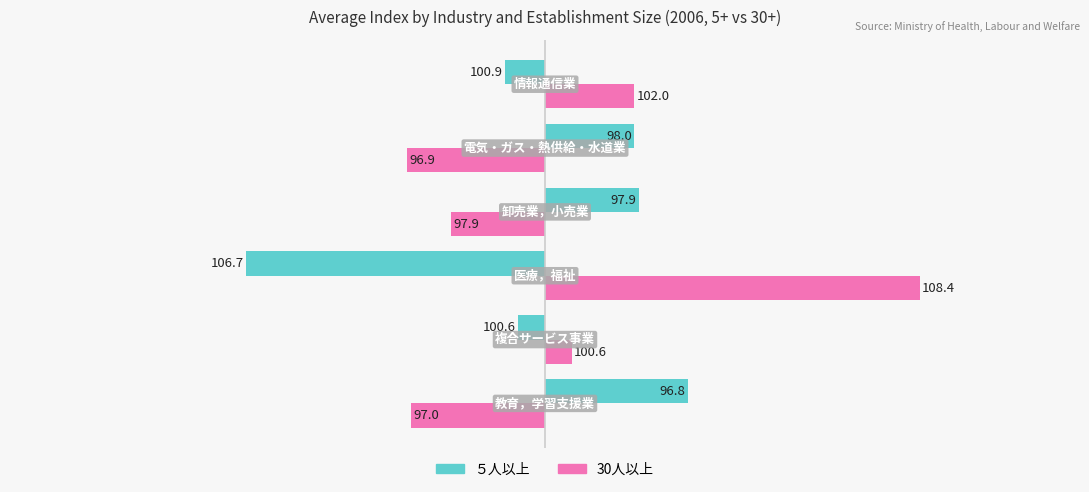

What are all the series names shown in the legend?

５人以上, 30人以上